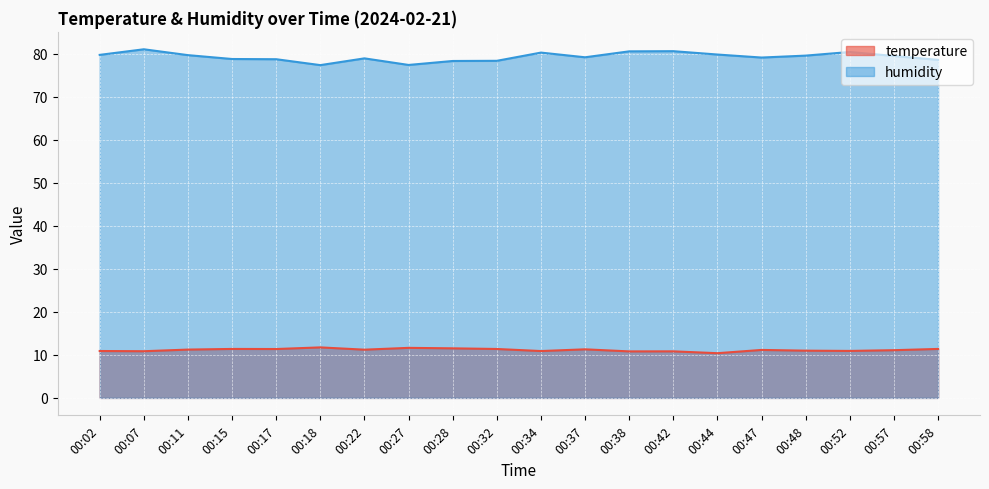

Which series has the widest spread of values?

humidity